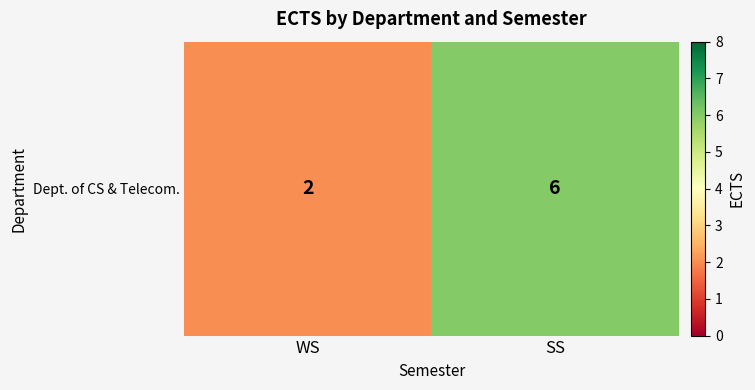

What is the change in value from WS to SS?

+4